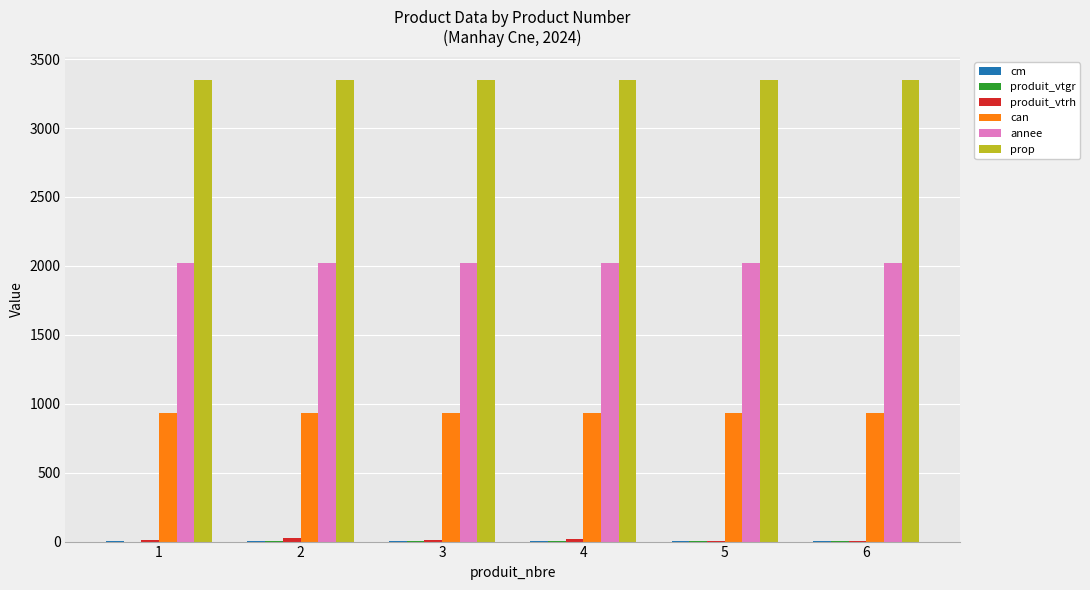

Are the bars grouped side by side (vs. stacked)?

Yes